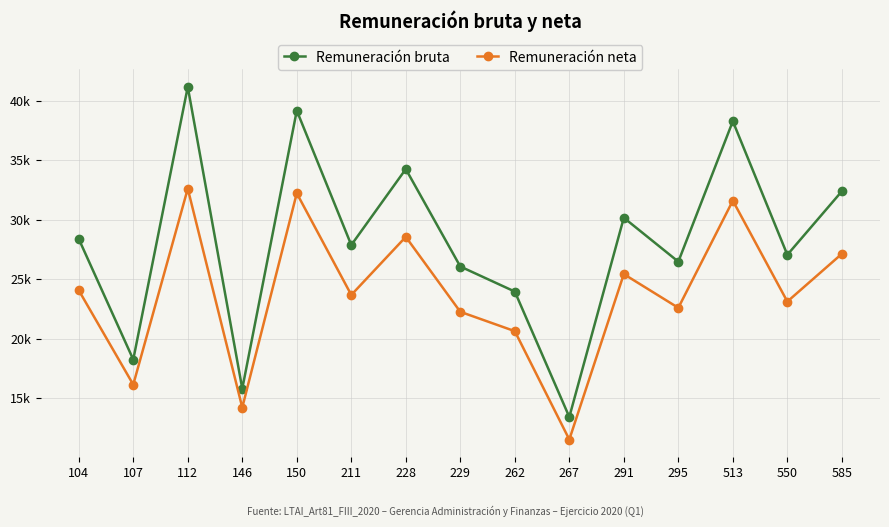

At which category does Remuneración neta reach its first local peak?

112